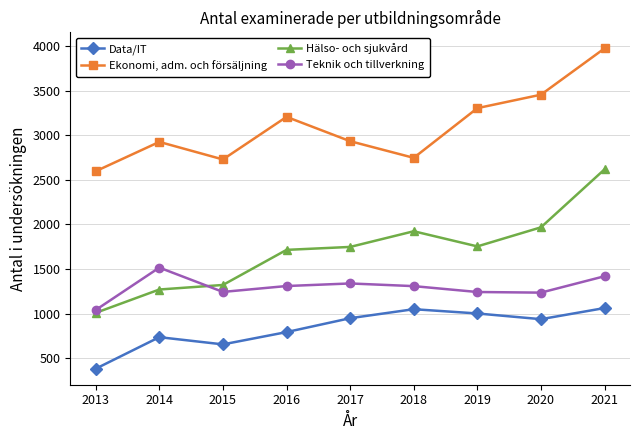

At how many categories does at least one series exceed 1099?

9